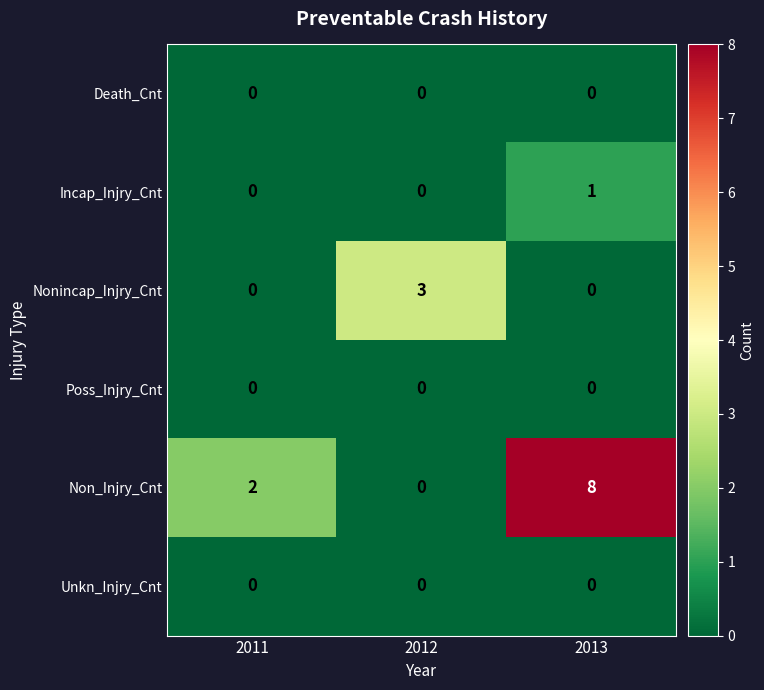

Is it true that Poss_Injry_Cnt equals 0 at 2012?

True